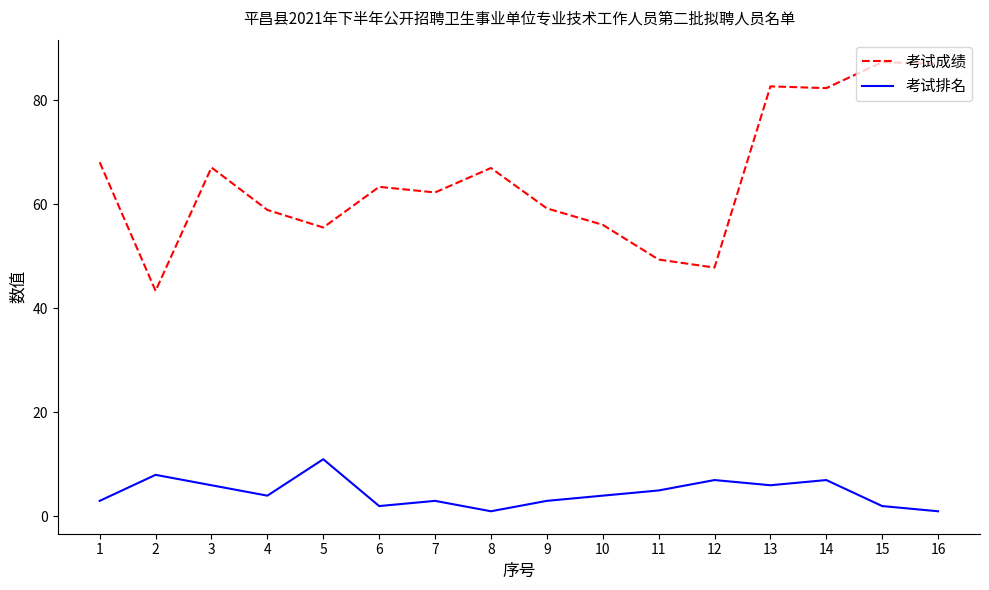

Read the 考试排名 value at 13.

6.0